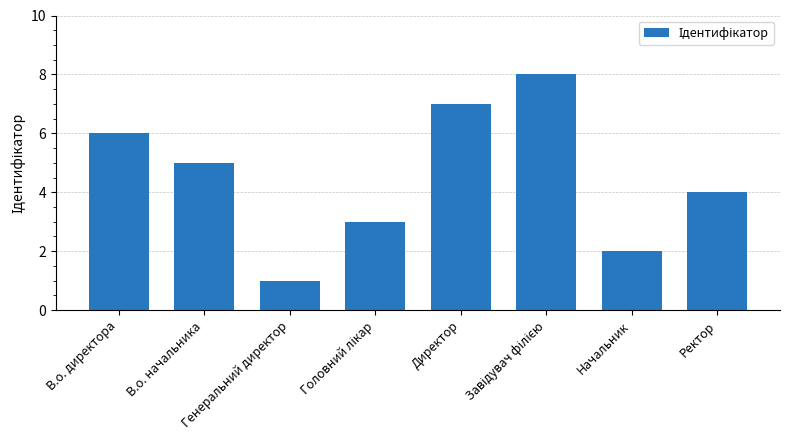

Reading right to left, transcribe all the data shown in this chart.

4	2	8	7	3	1	5	6